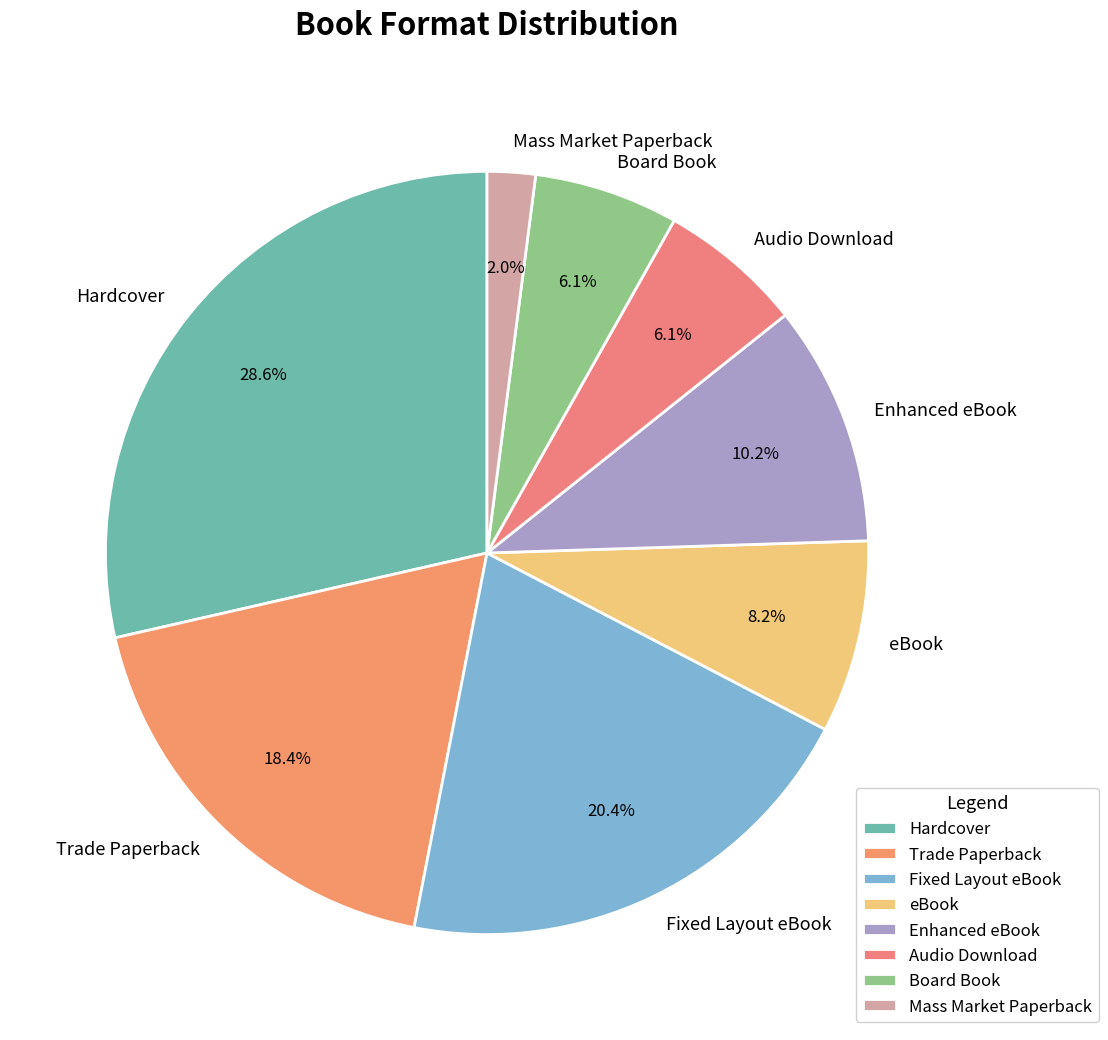

To the nearest percent, what percentage of the pie is Fixed Layout eBook?

20%